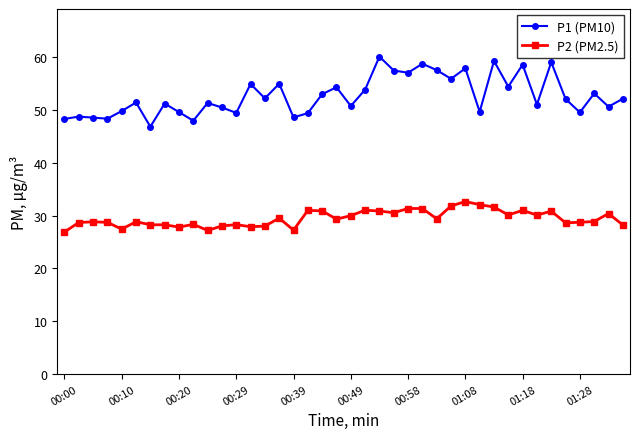

What is the sum of all P2 (PM2.5) values?

1179.4